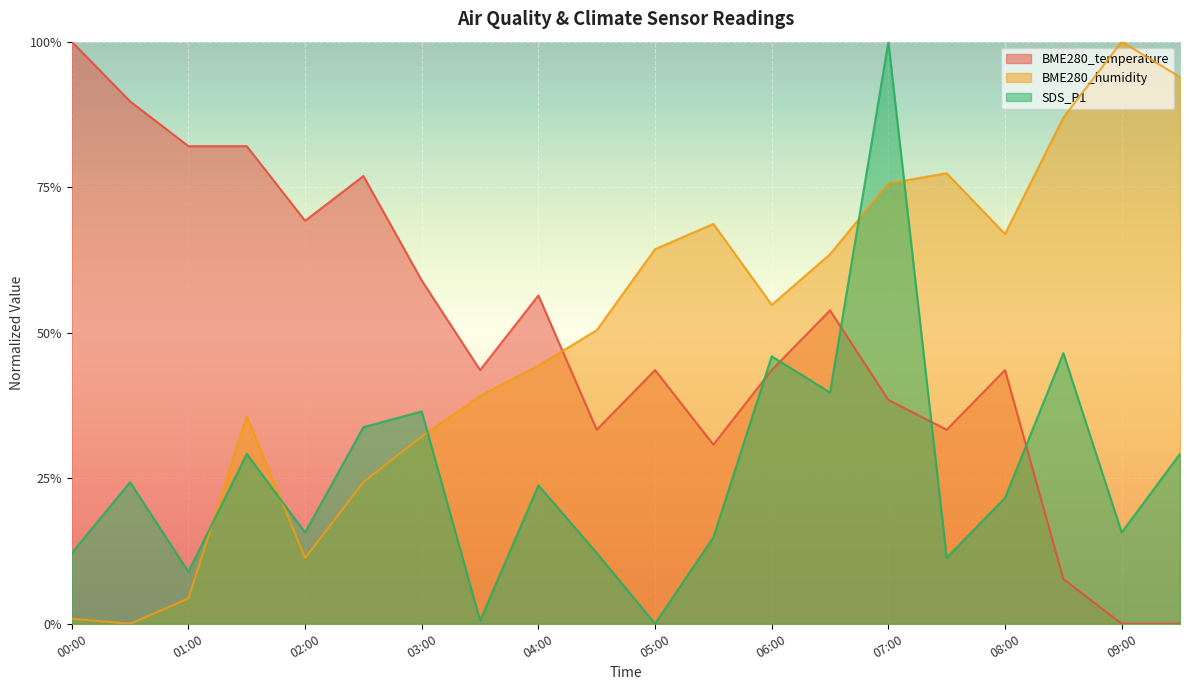

How many lines are shown in the chart?

3